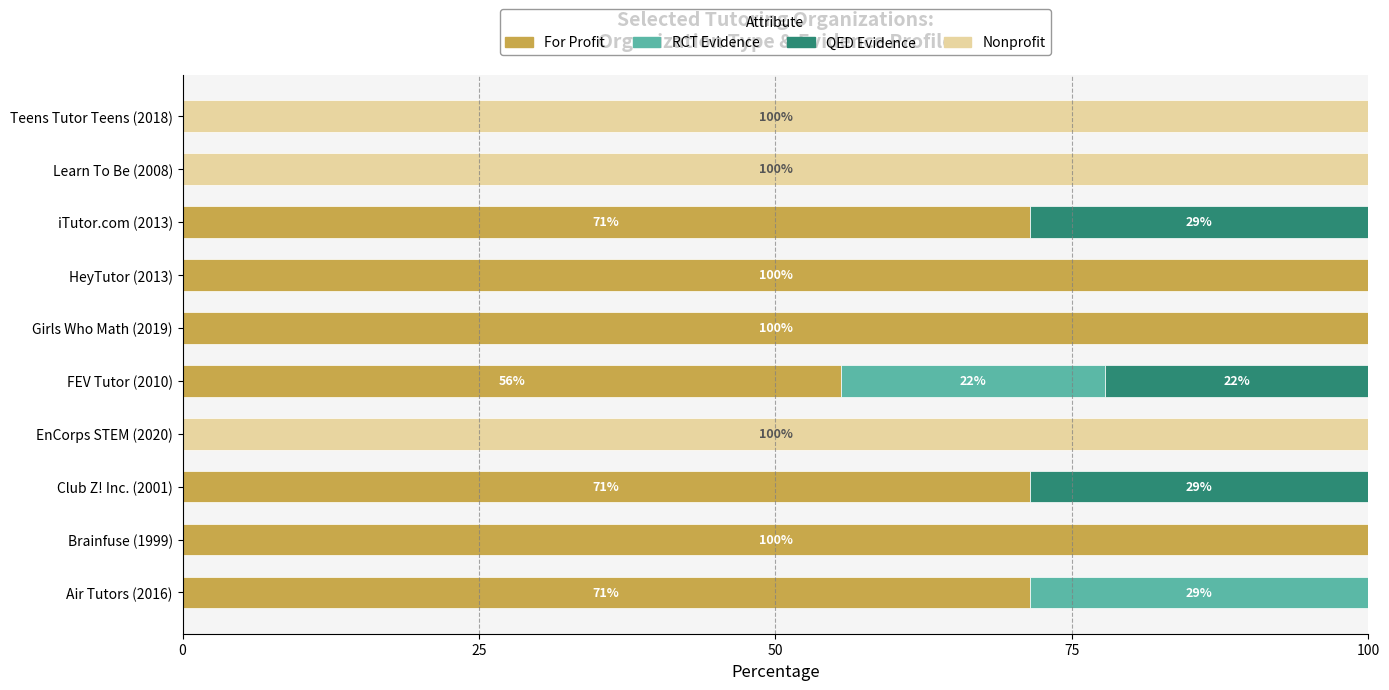

What is the maximum value for For Profit?

100.0